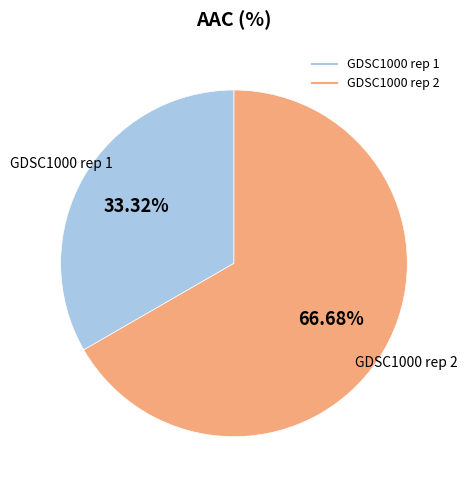

Between GDSC1000 rep 2 and GDSC1000 rep 1, which is larger?

GDSC1000 rep 2